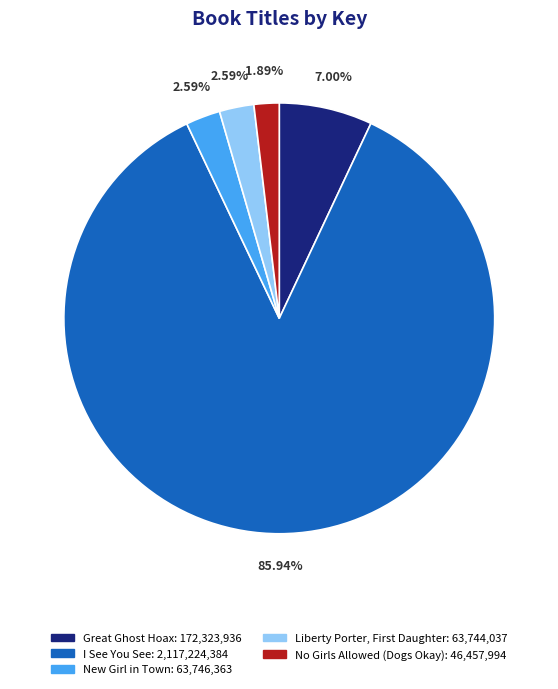

Which has a higher value, New Girl in Town or Great Ghost Hoax?

Great Ghost Hoax